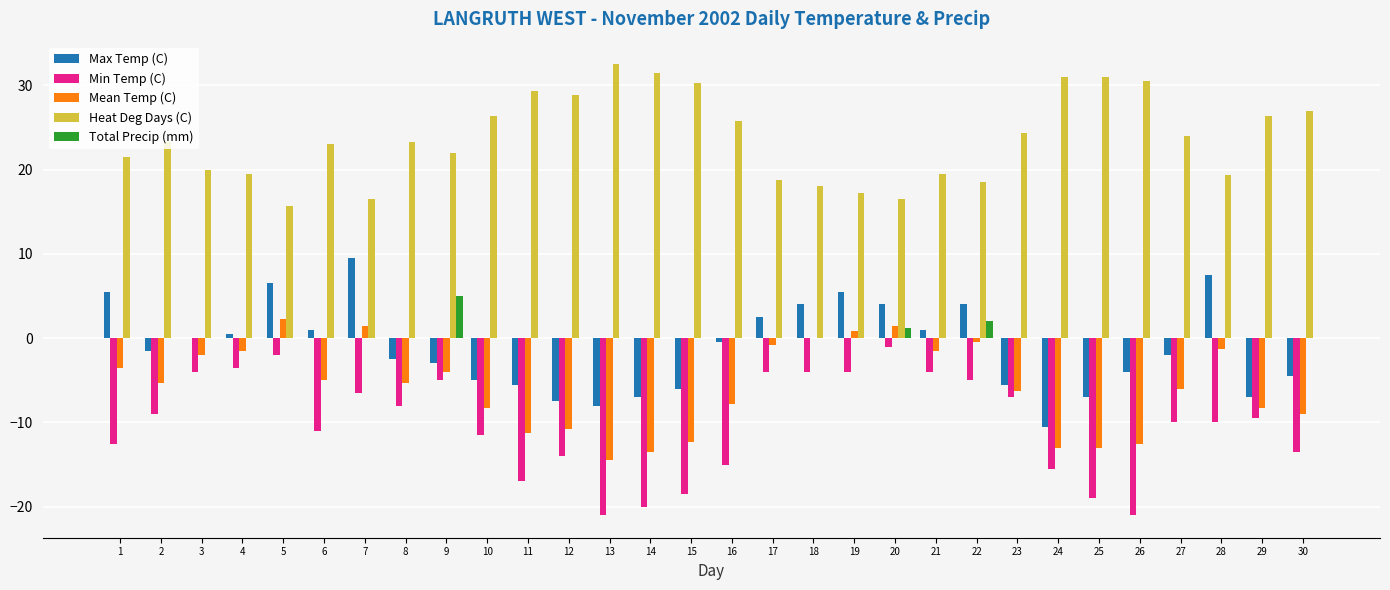

What is the sum of all Total Precip (mm) values?

8.2